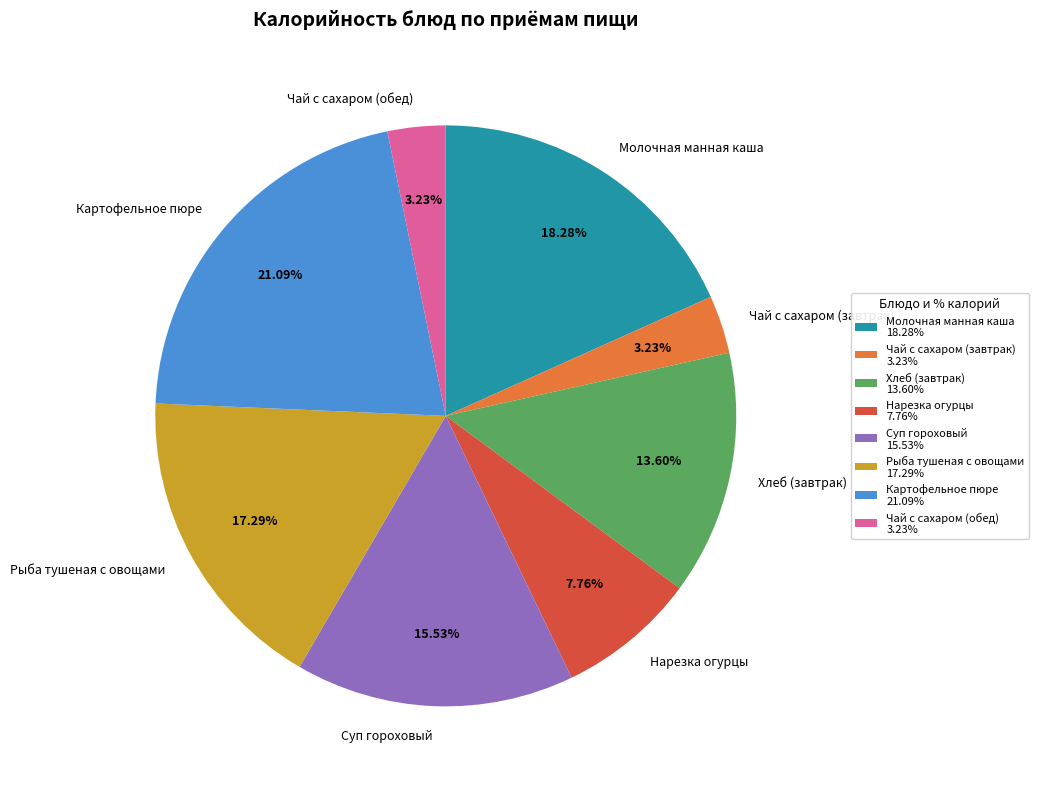

Is it true that Чай с сахаром (обед) is 3% of the pie?

True